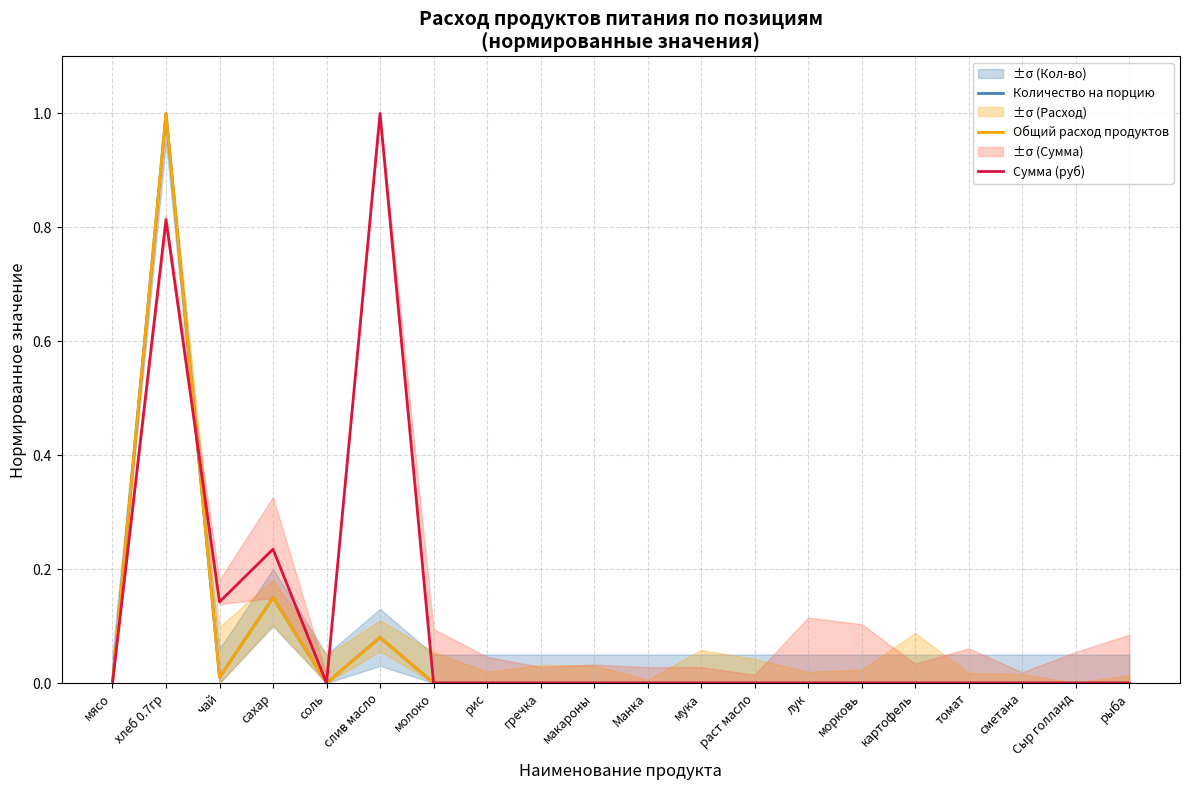

The Количество на порцию series shows 0.6 at раст масло. True or false?

False